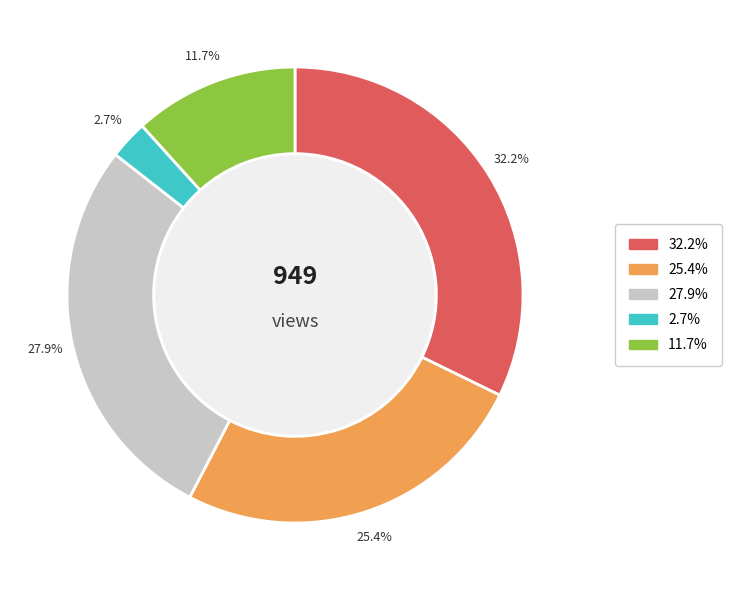

Does any single category account for the majority?

No